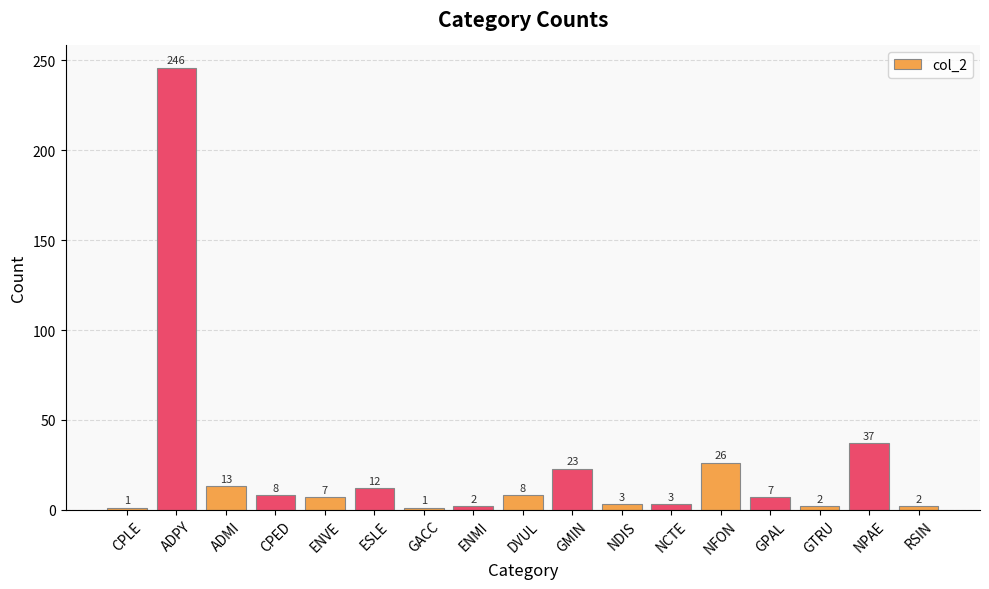

Does the chart contain any negative values?

No